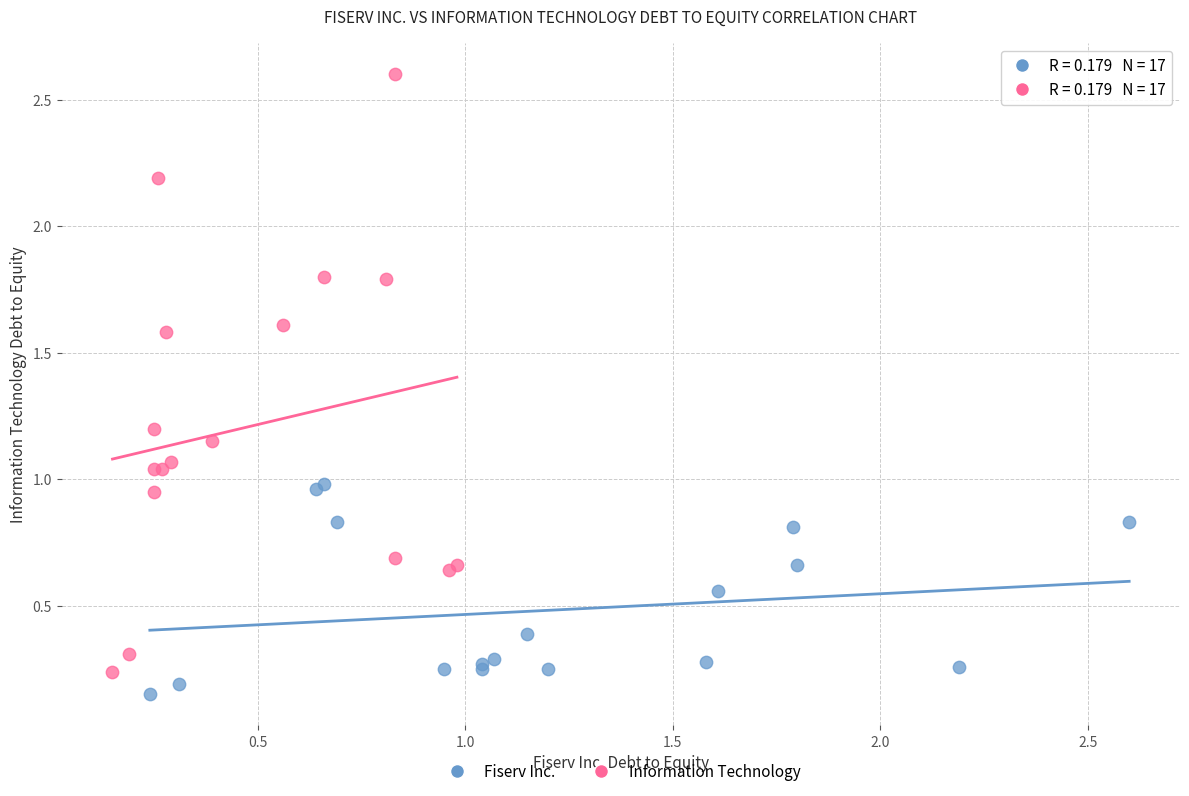

Which series reaches the maximum Y coordinate?

Information Technology